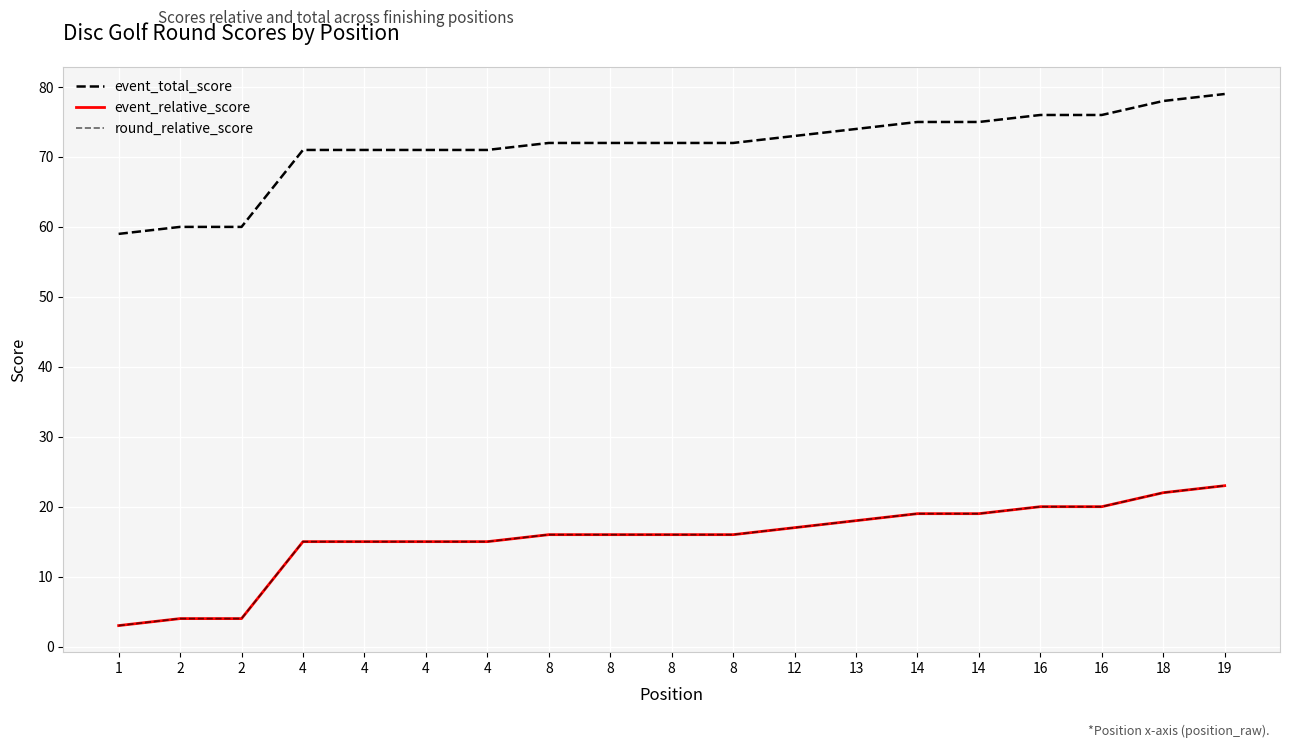

At which category is the sum across all series the highest?

19